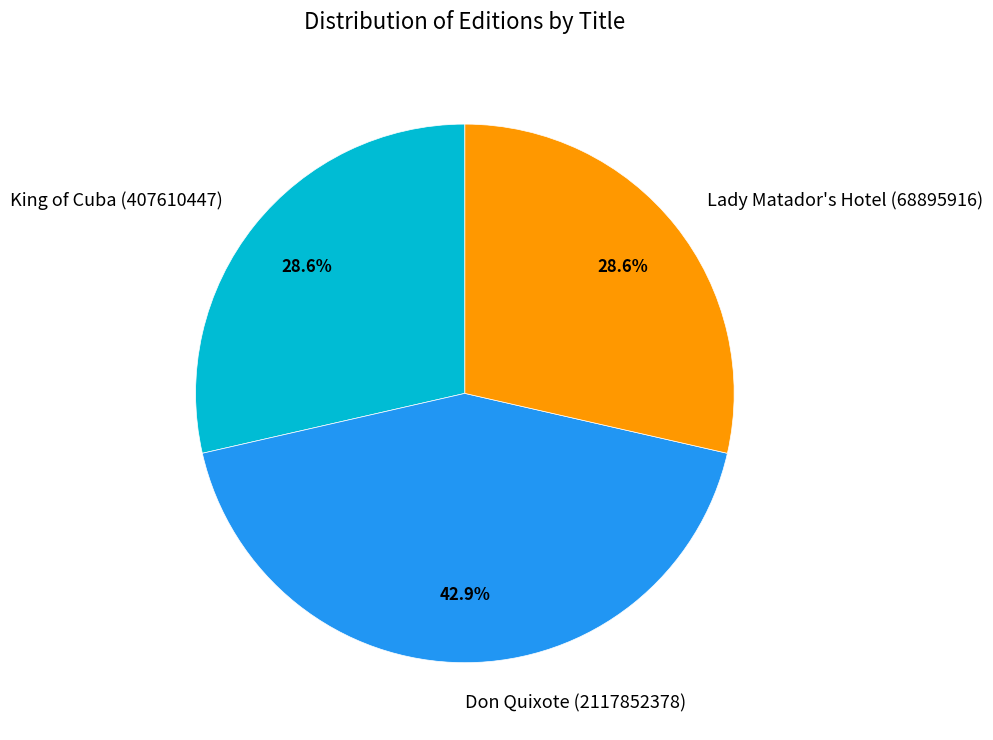

Is it true that King of Cuba (407610447) is 29% of the pie?

True